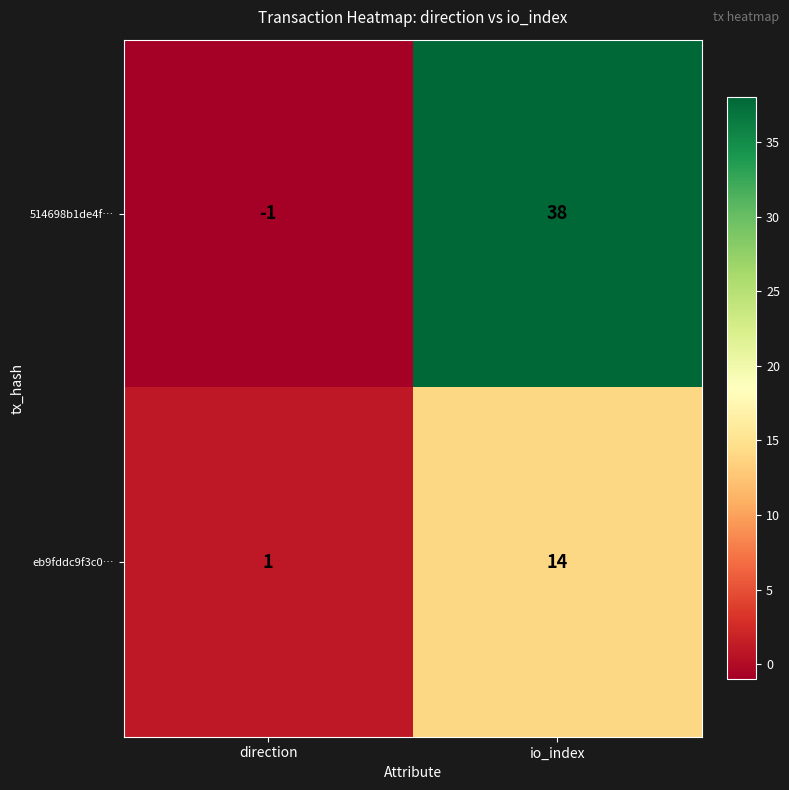

Where is eb9fddc9f3c0… nearest to the value 7?

direction